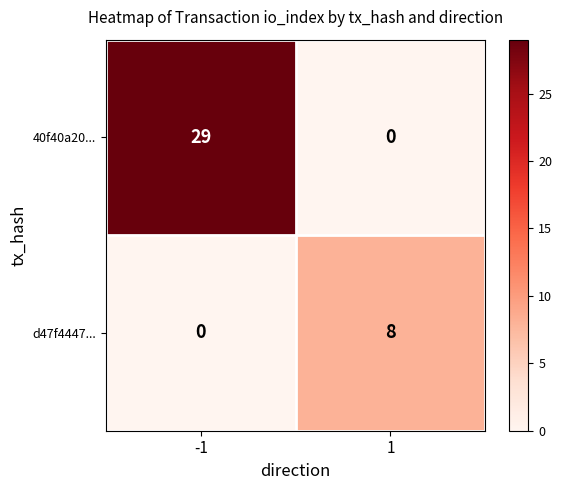

The d47f4447... series shows 13 at 1. True or false?

False